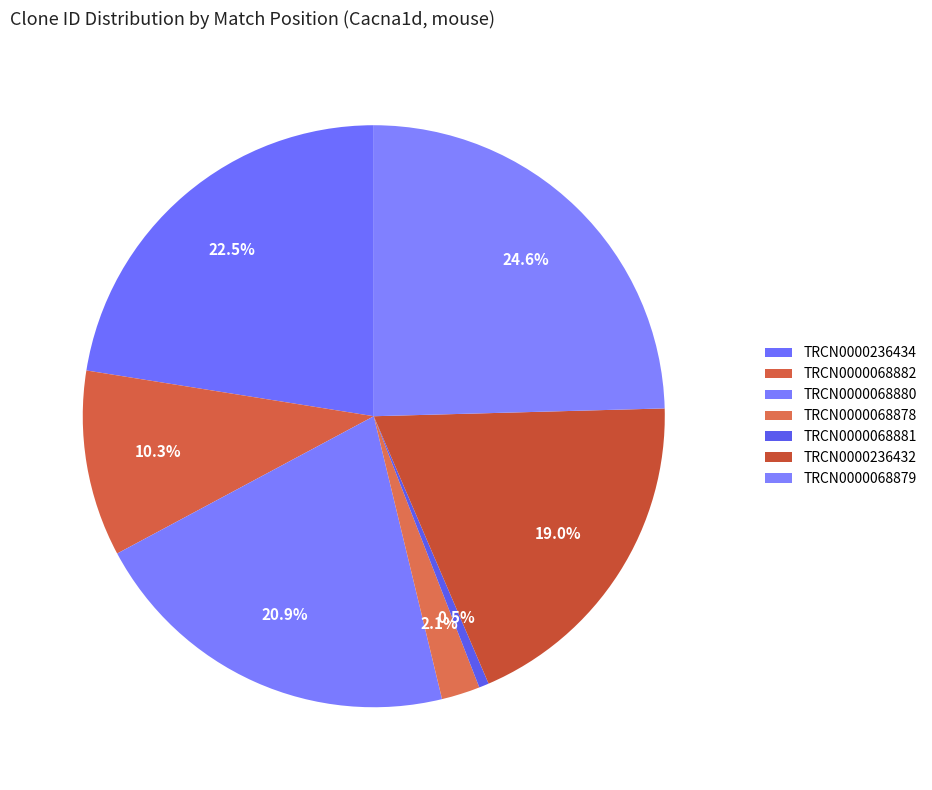

To the nearest percent, what percentage of the pie is TRCN0000236434?

22%